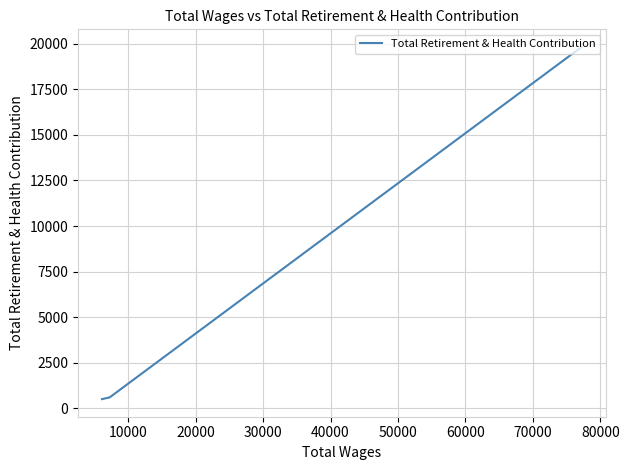

How many data points are above 599?

1